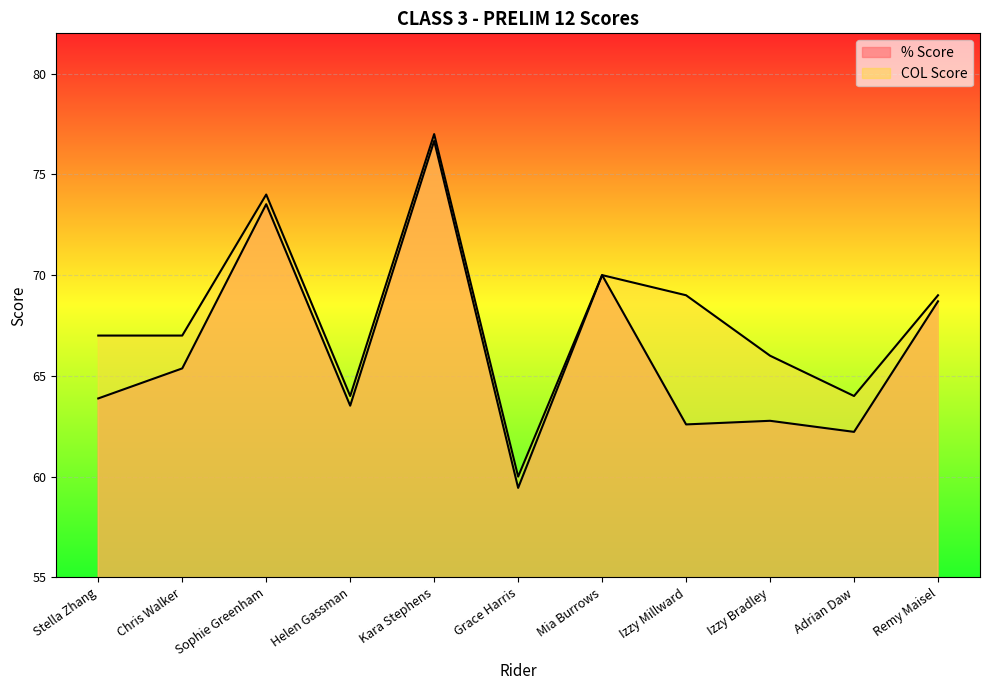

Where does the % Score series first go above 63?

Stella Zhang